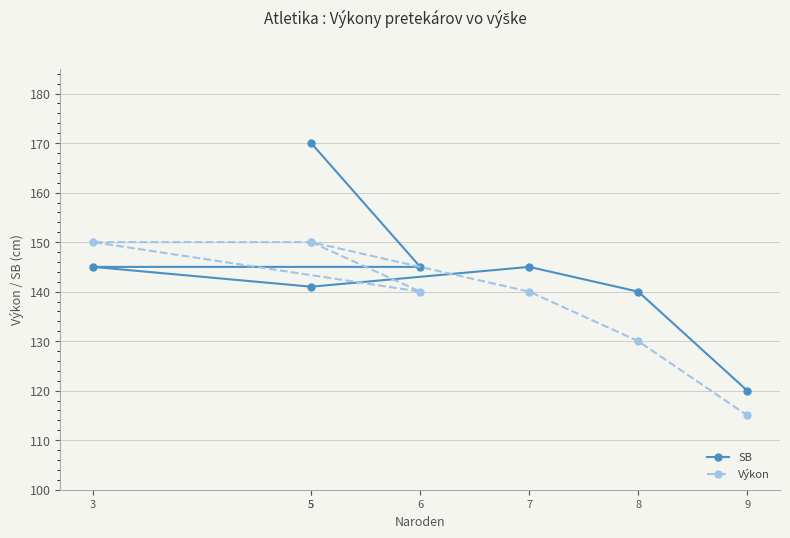

What is the value of the Výkon point at the 1st from the left?

150